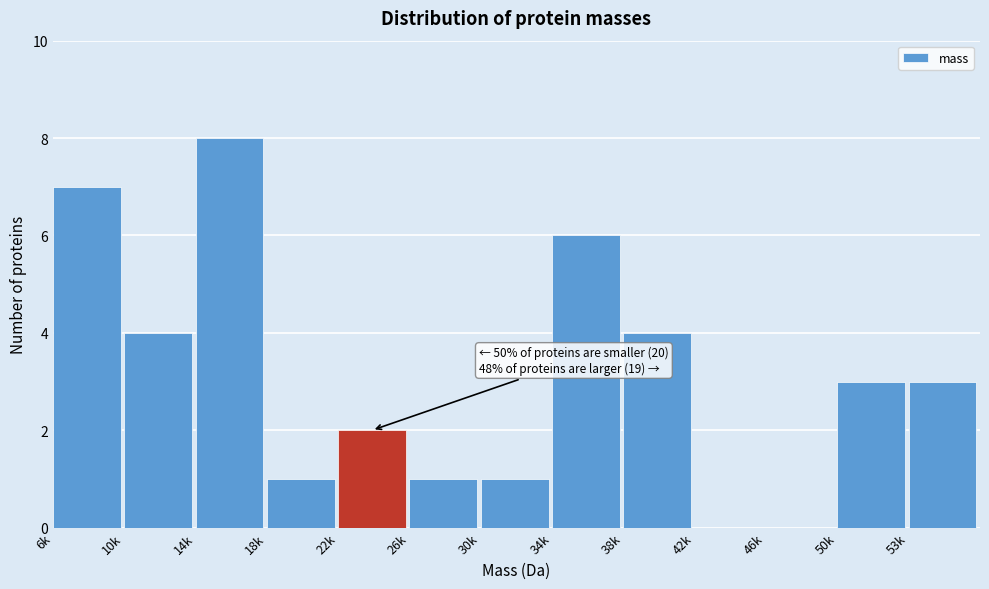

Reading right to left, extract all data points from this chart.

53k=3	50k=3	46k=0	42k=0	38k=4	34k=6	30k=1	26k=1	22k=2	18k=1	14k=8	10k=4	6k=7